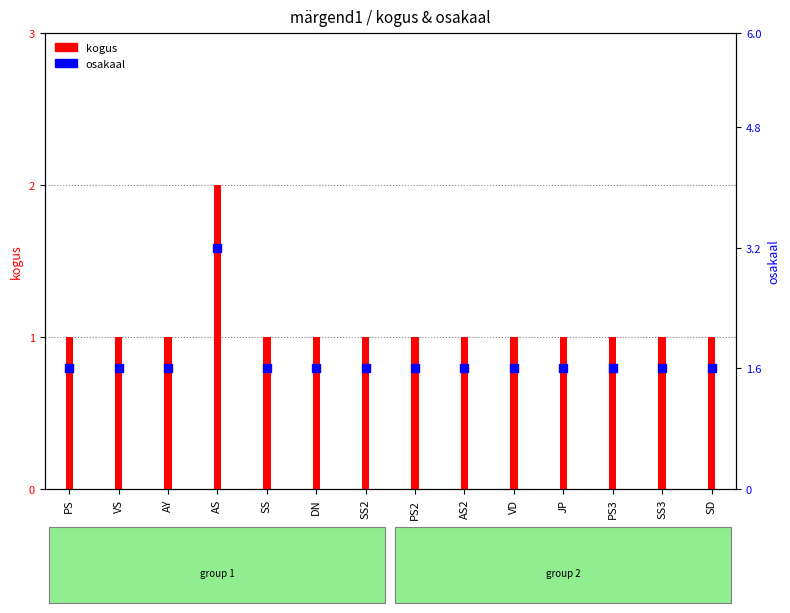

What are all the series names shown in the legend?

kogus, osakaal